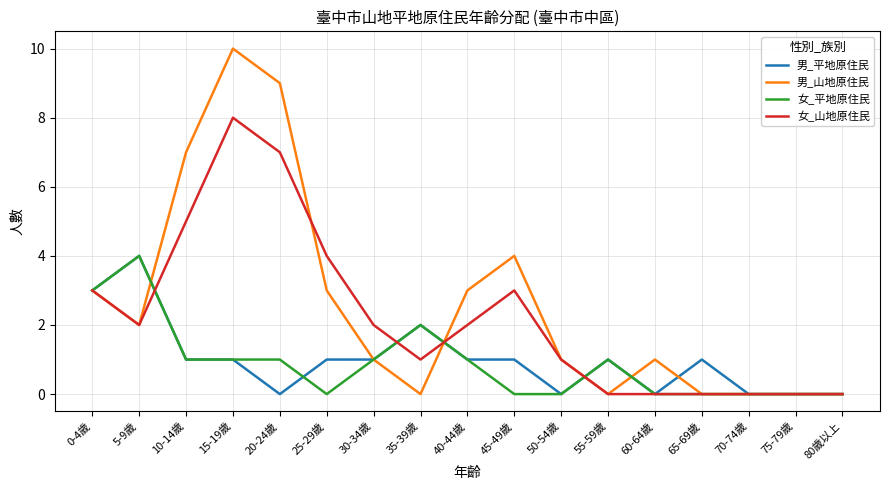

What is the difference between the highest and lowest values at 30-34歲?

1